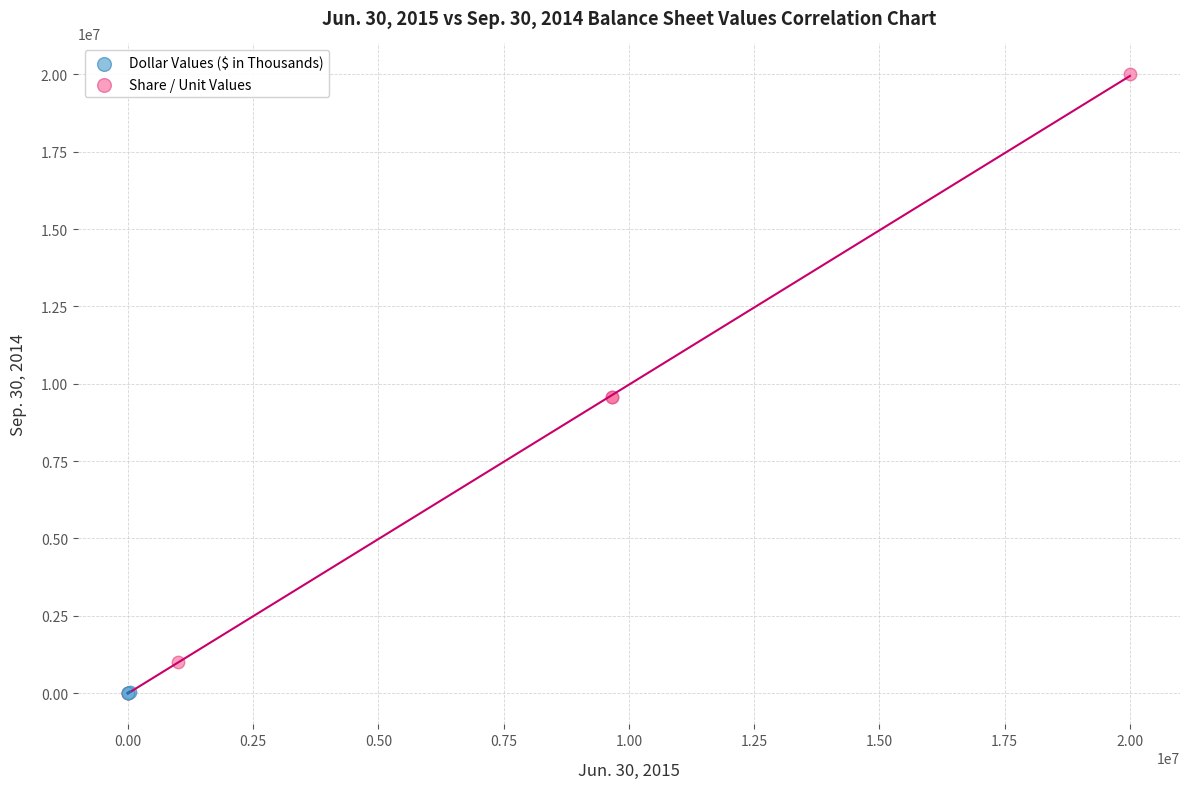

Which series contains the highest Y value?

Share / Unit Values